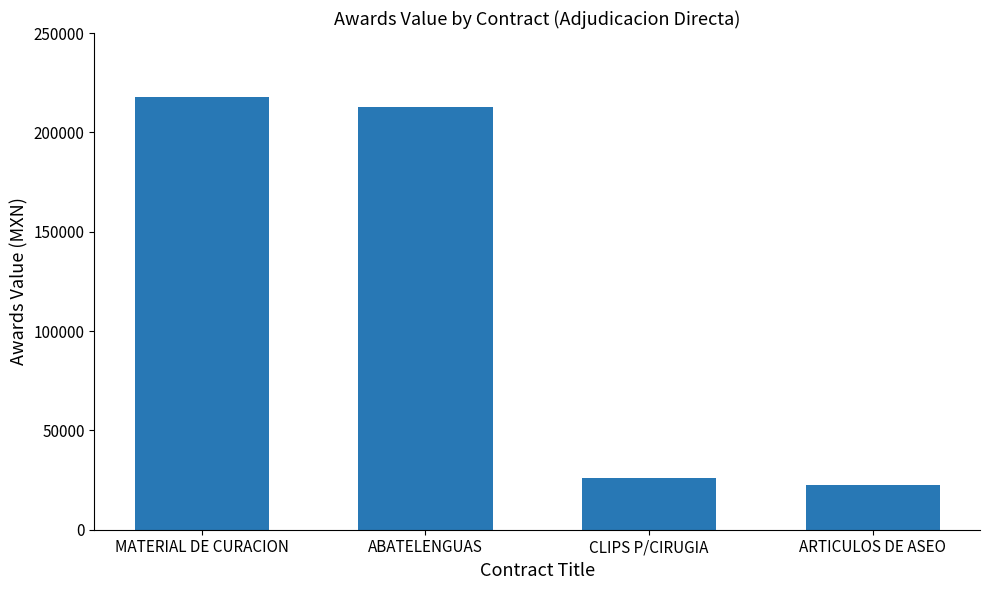

Rank the categories by value from lowest to highest.

ARTICULOS DE ASEO, CLIPS P/CIRUGIA, ABATELENGUAS, MATERIAL DE CURACION